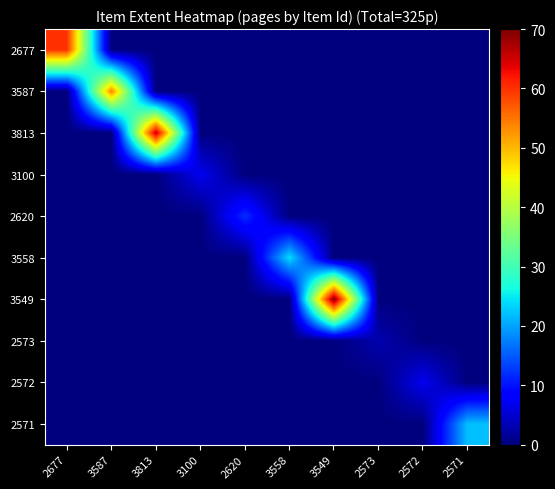

At which category is the sum across all series the highest?

3549